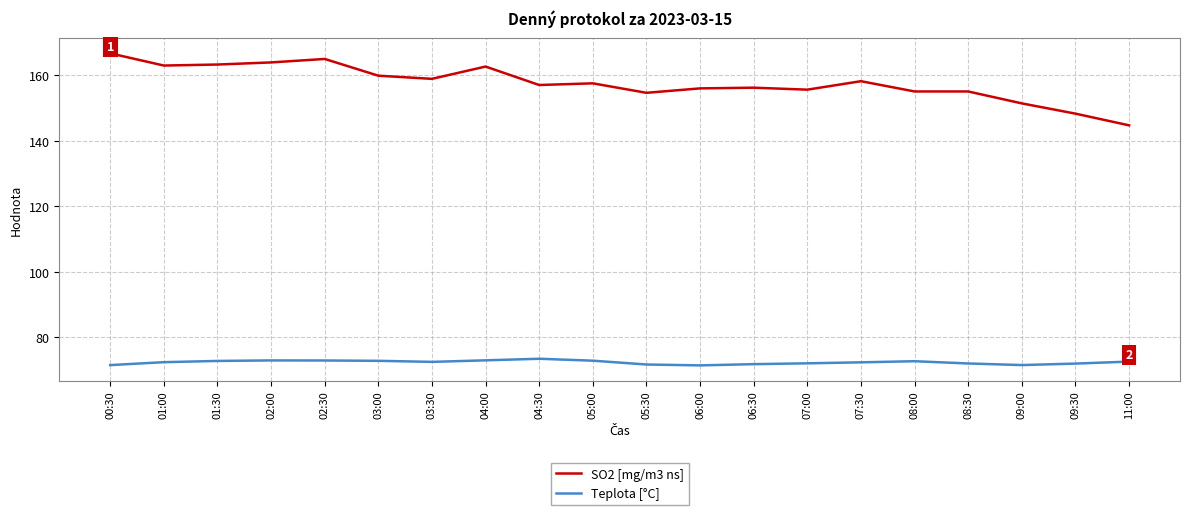

The Teplota [°C] series shows 34.1 at 08:30. True or false?

False